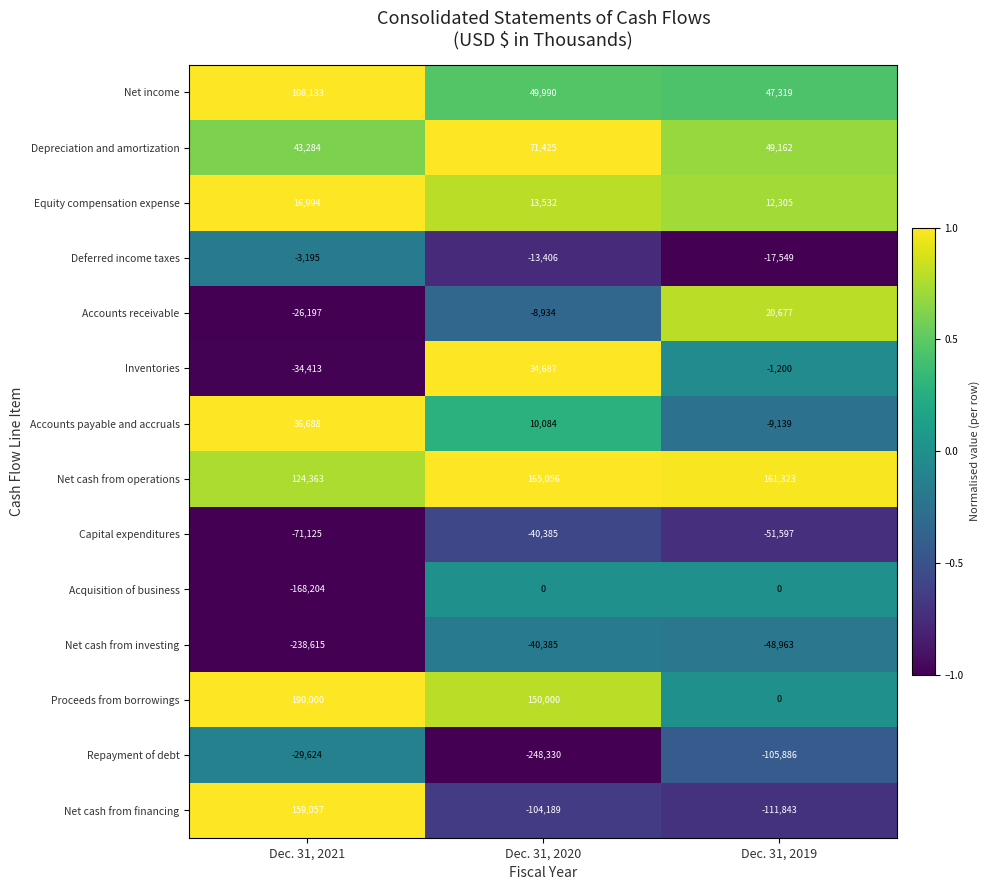

The Net cash from operations series shows 161323 at Dec. 31, 2019. True or false?

True